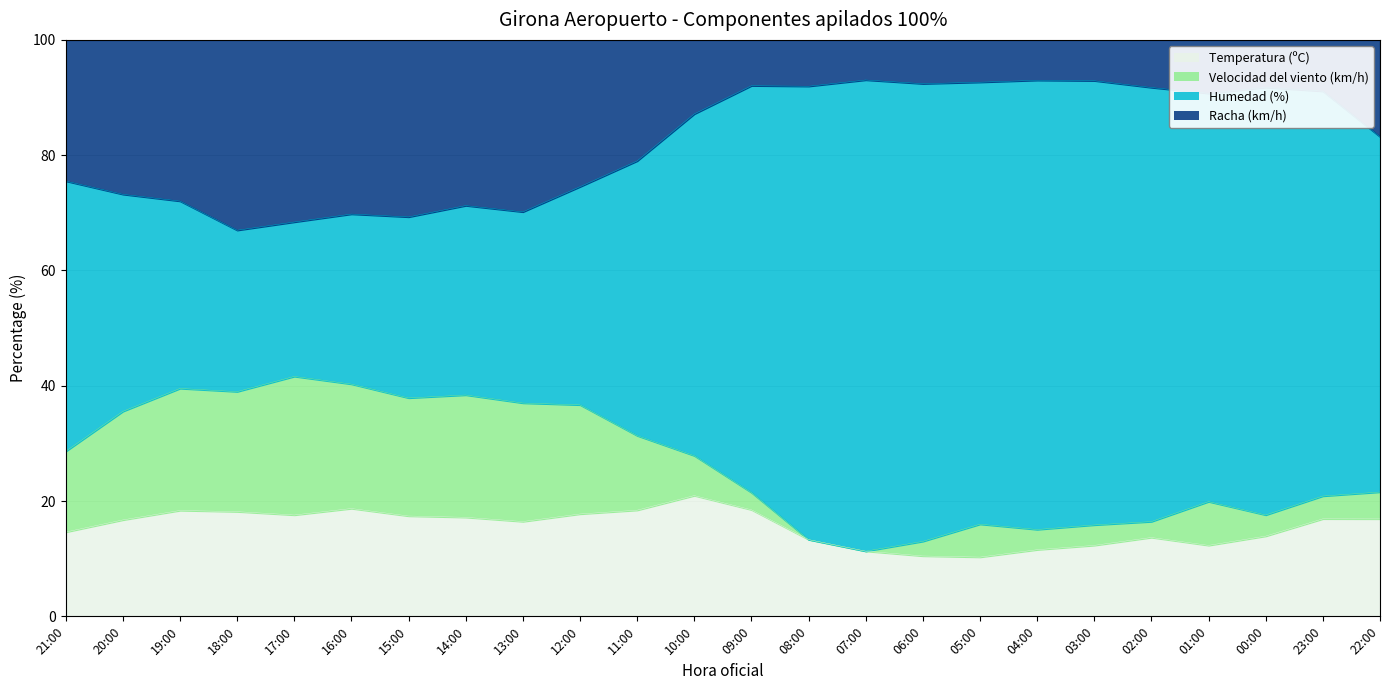

True or false: Racha (km/h) has a value of 14.4 at 13:00.

False